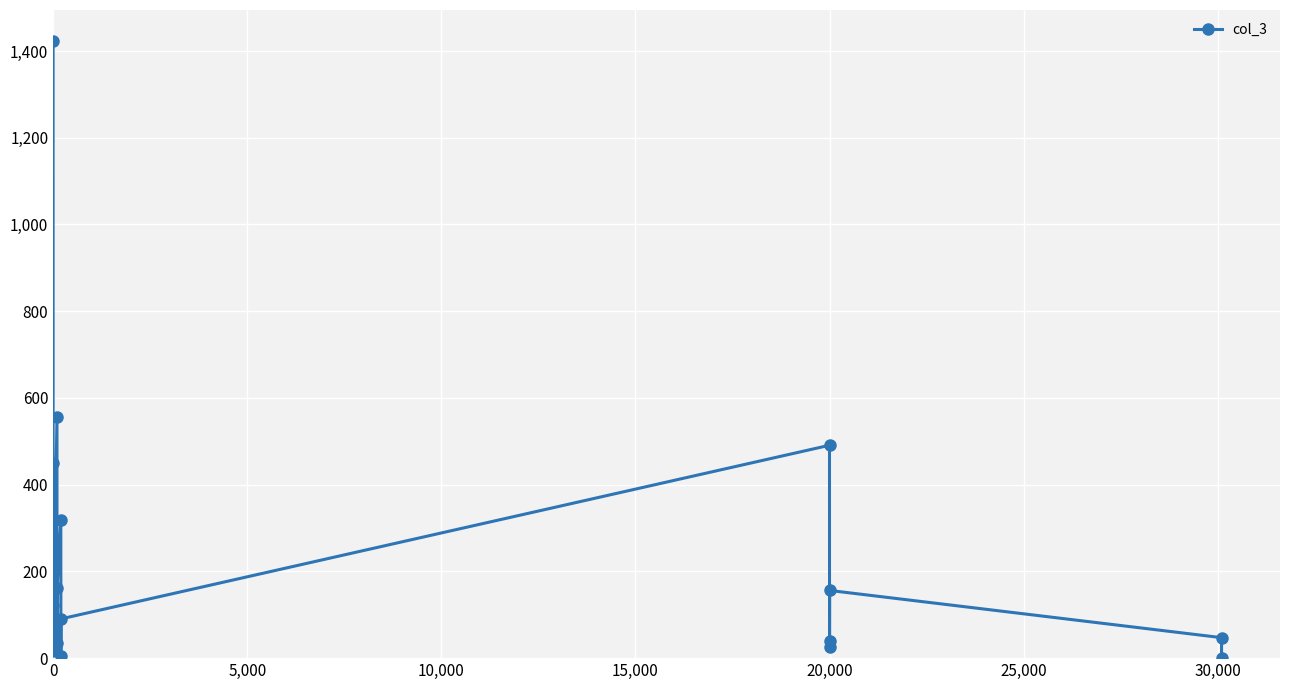

How many series are shown in this chart?

1